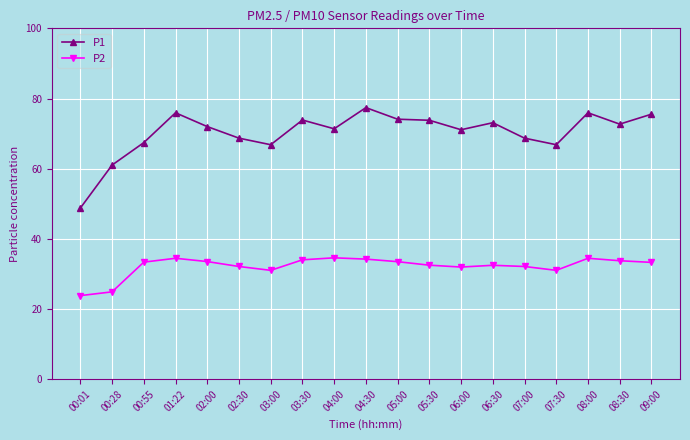

What position from the right is 02:00?

15